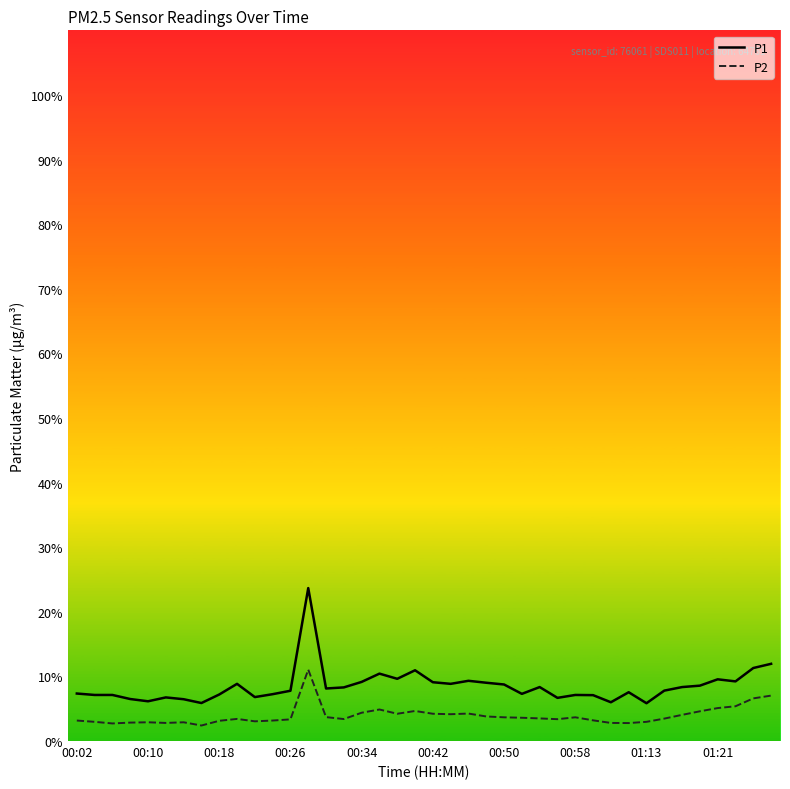

Rank the series by their maximum value, from lowest to highest.

P2, P1